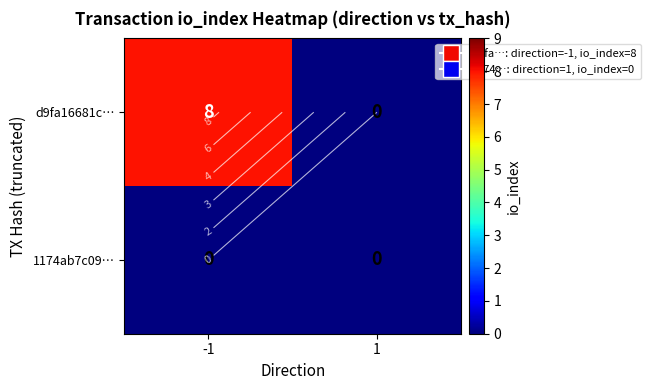

Is it true that d9fa16681c… equals 8 at -1?

True